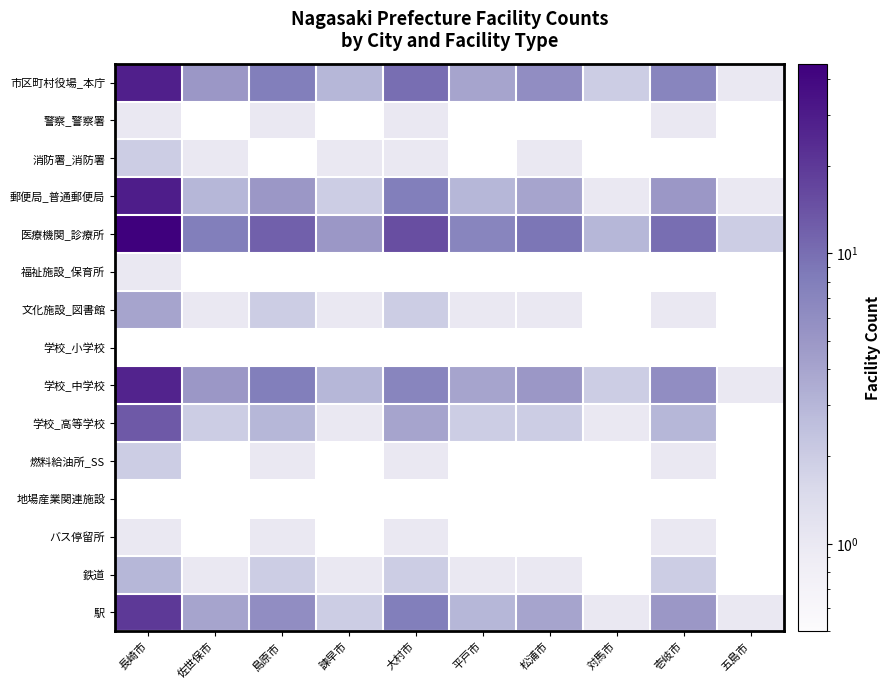

Is it true that 消防署_消防署 equals 1.0 at 大村市?

True